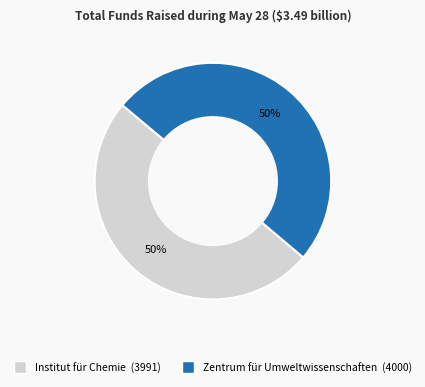

To the nearest percent, what is the average slice percentage?

50%